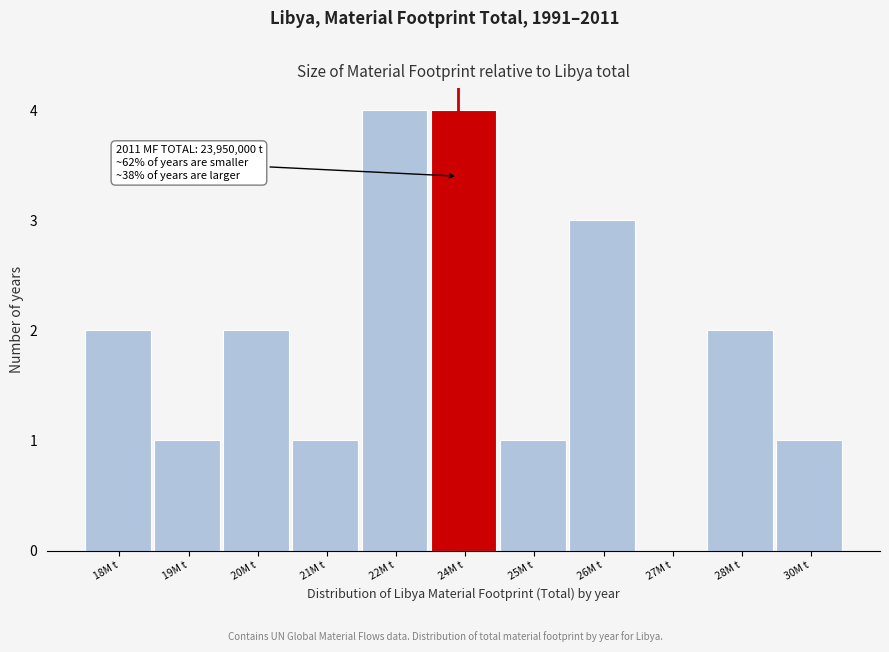

Reading right to left, what are all the values shown in this chart?

30M t=1	28M t=2	27M t=0	26M t=3	25M t=1	24M t=4	22M t=4	21M t=1	20M t=2	19M t=1	18M t=2